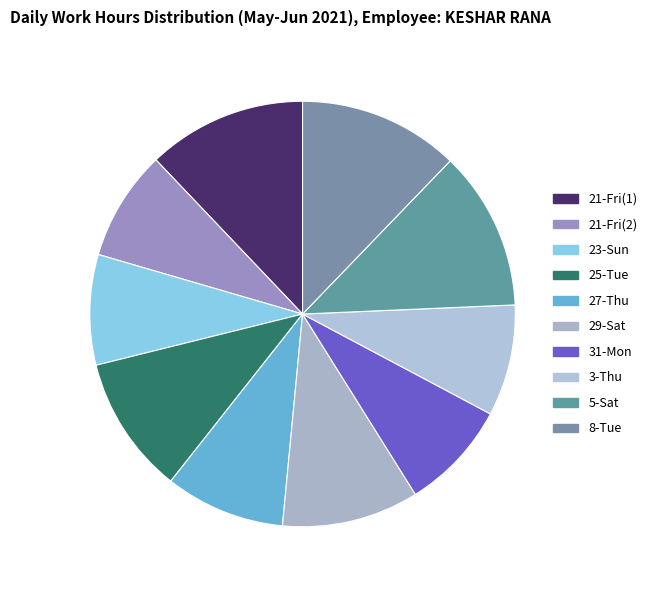

Approximately how many times larger is the value at 21-Fri(1) compared to 27-Thu?

1.3